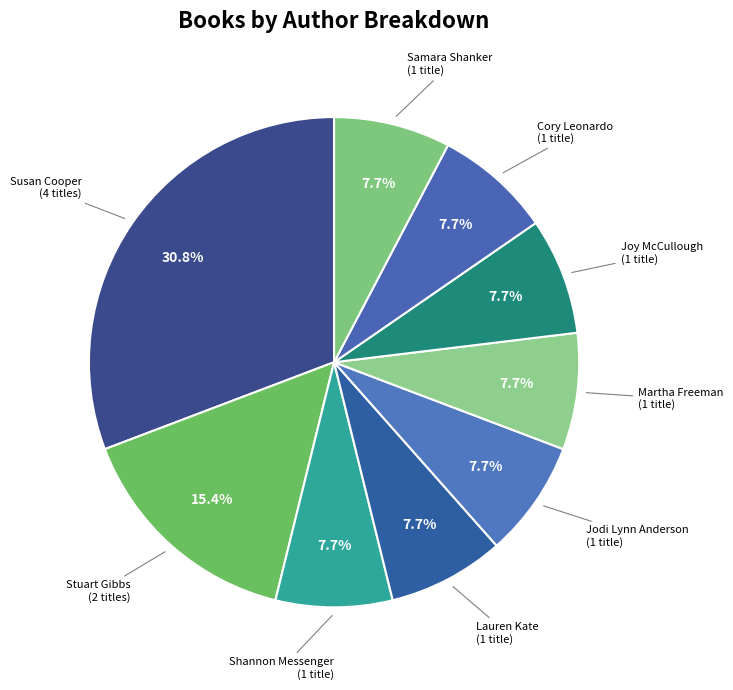

How many slices are in this pie chart?

9